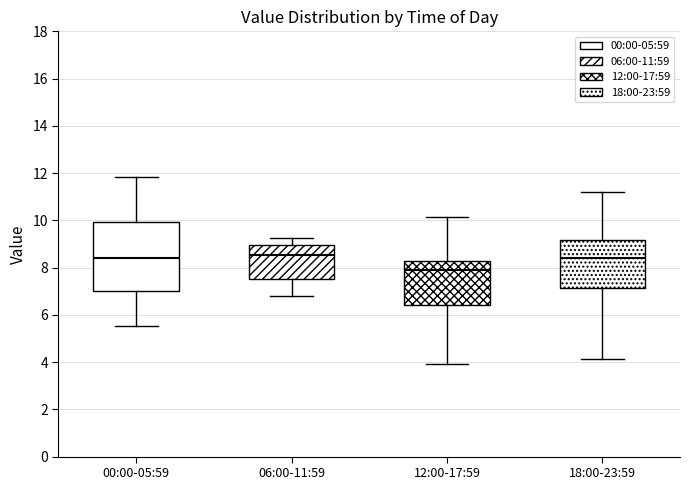

Where does the upper whisker of the box for 00:00-05:59 end on the y-axis? The values are not printed on the chart, so give them approximately, as read against the axis.

11.8